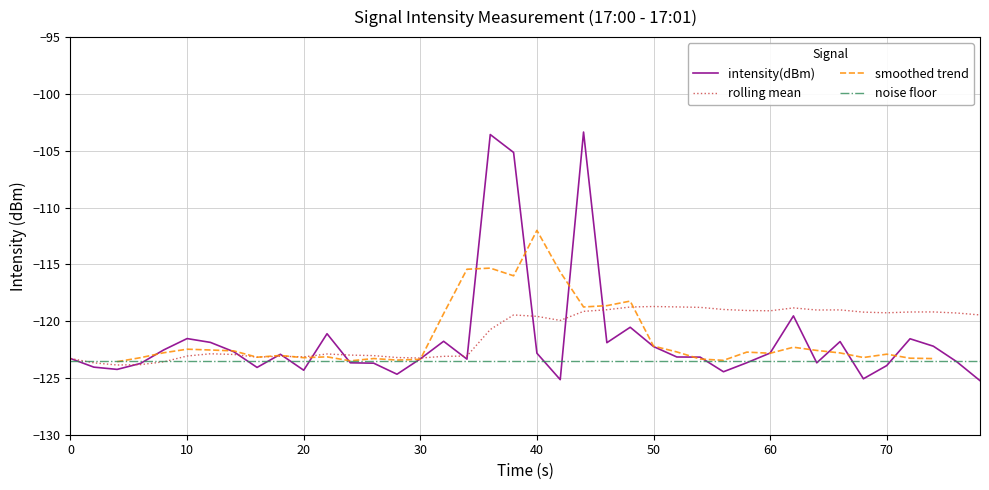

Which series has the widest spread of values?

intensity(dBm)